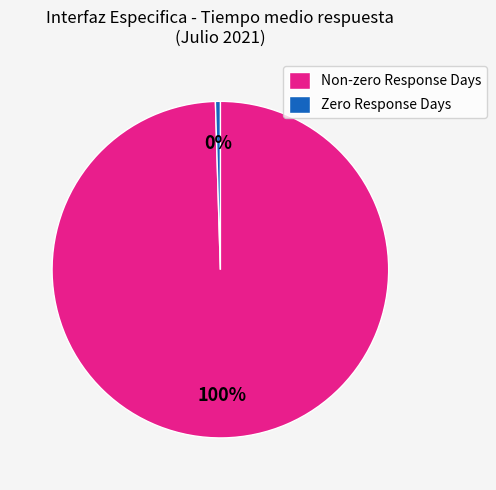

Do Non-zero Response Days and Zero Response Days together represent more than half of the pie?

Yes